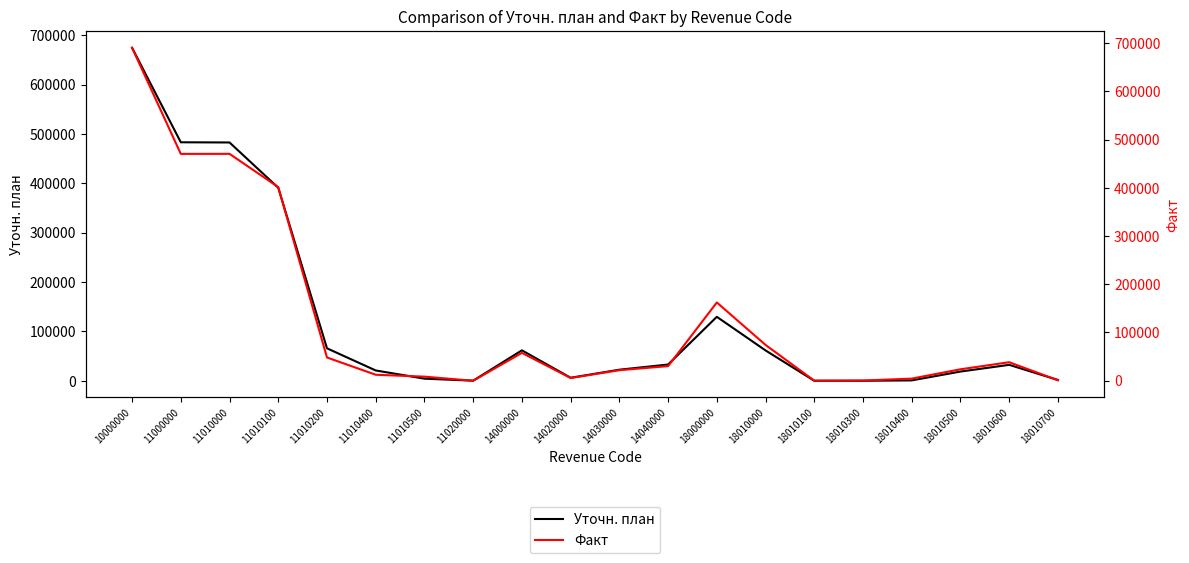

What is the value of the Уточн. план point at the 13th from the left?

129649.3